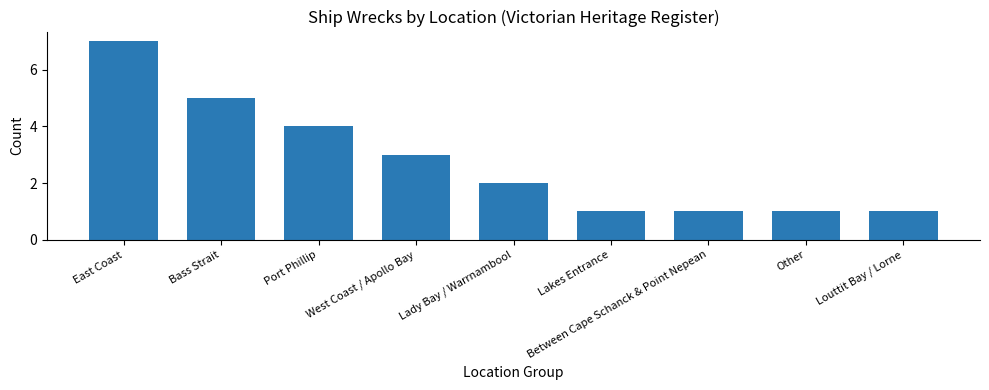

What value does the data have at Louttit Bay / Lorne?

1